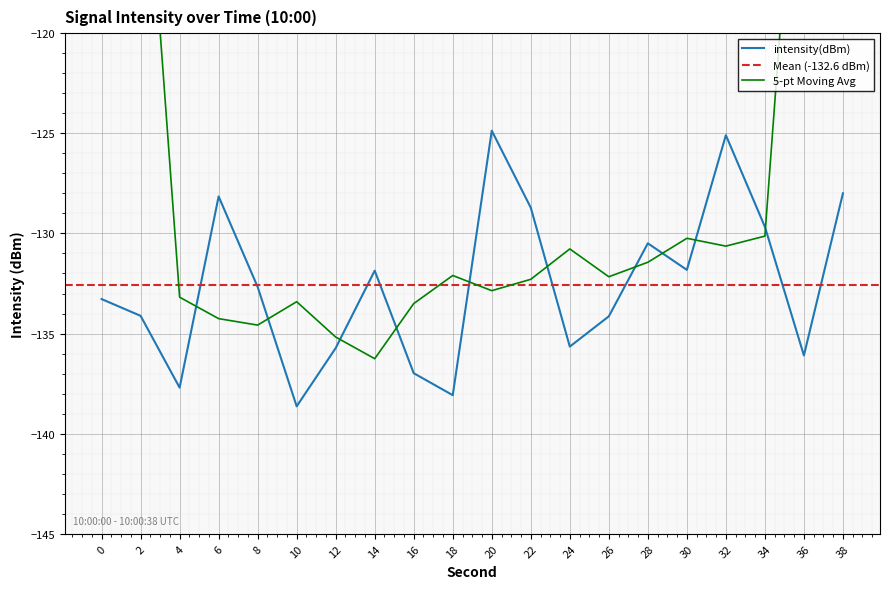

How many values are below -132?

11